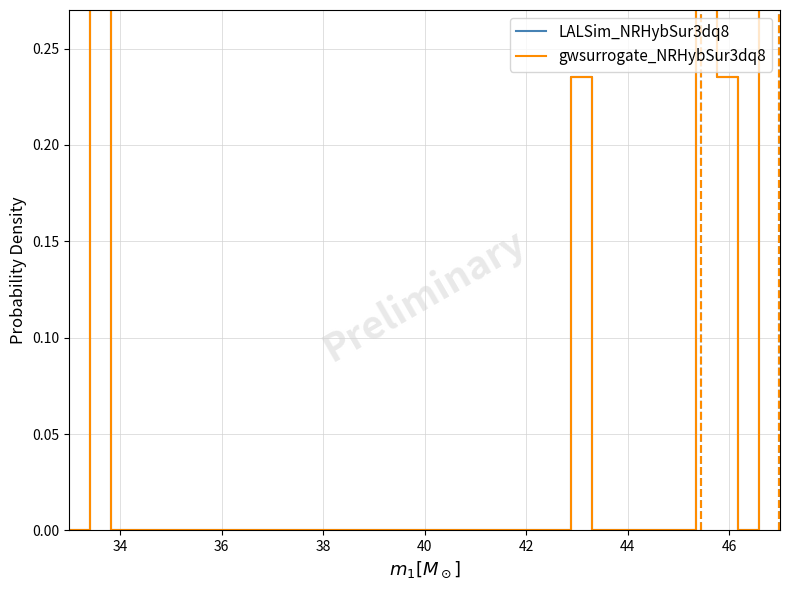

How many values in LALSim_NRHybSur3dq8 are above zero?

5